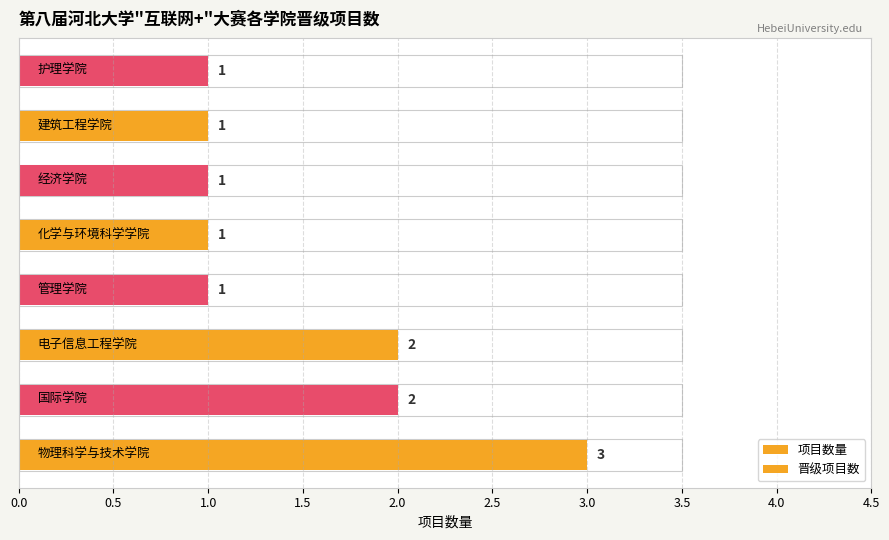

Rank the series by their maximum value, from lowest to highest.

项目数量, 晋级项目数